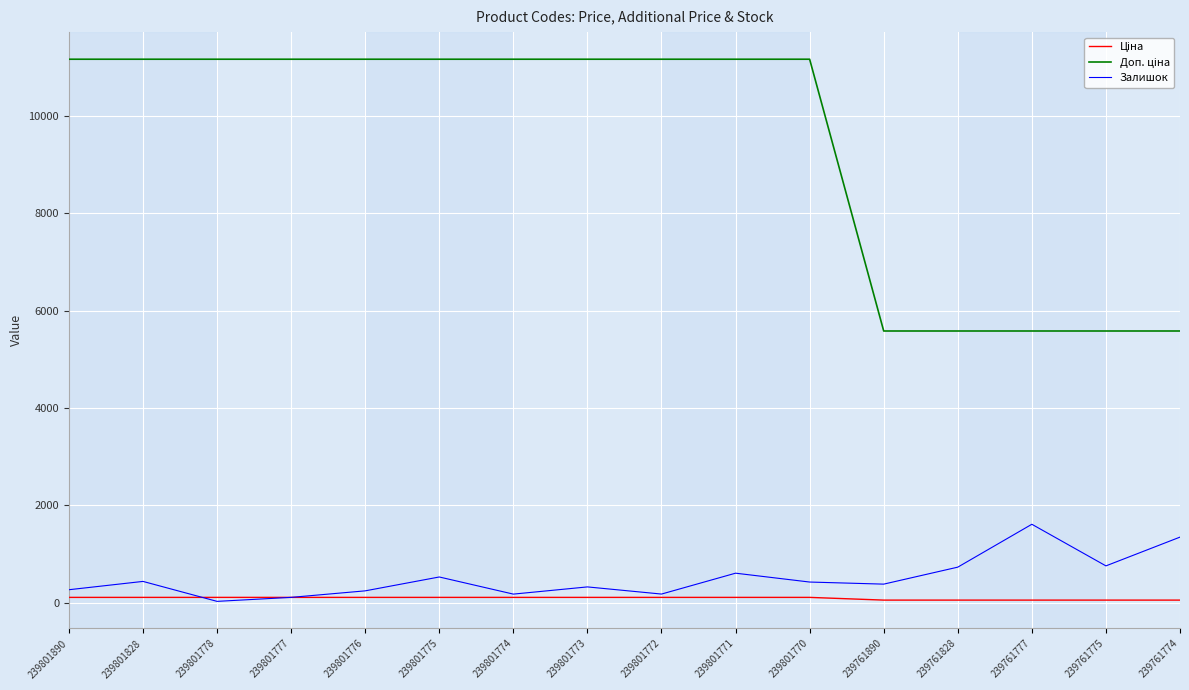

Count the number of categories in the chart.

16